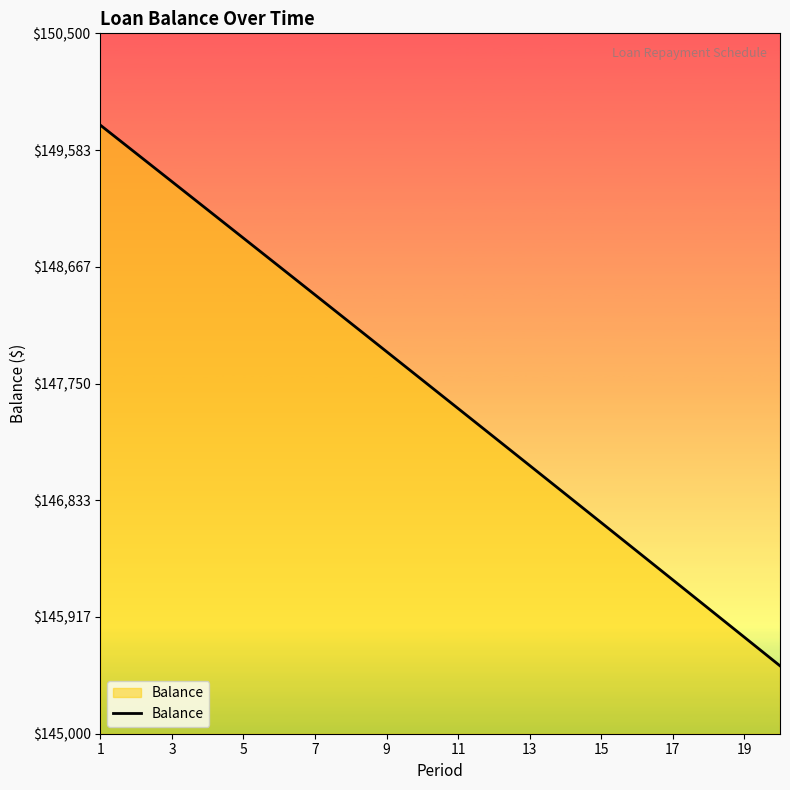

What is the difference between the maximum and minimum values?

4245.6